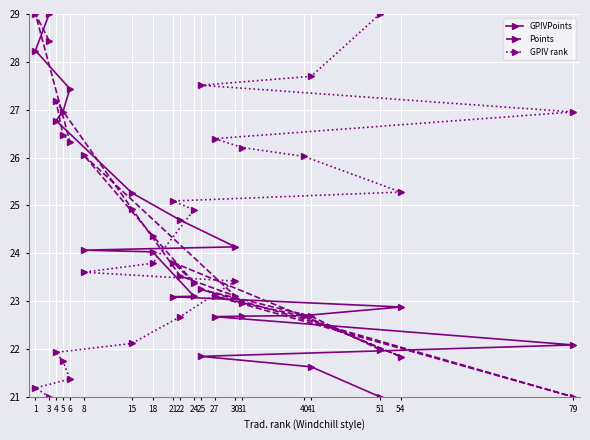

Rank the series by their average value, from lowest to highest.

GPIVPoints, Points, GPIV rank